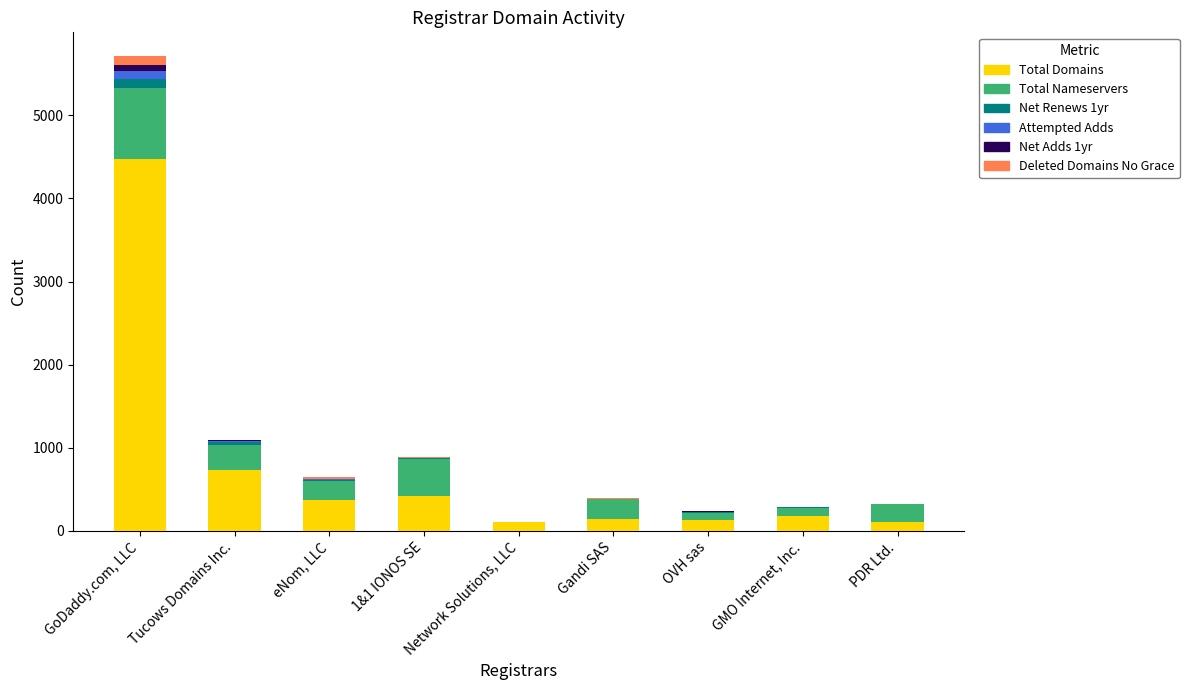

How many data points does each series have?

9